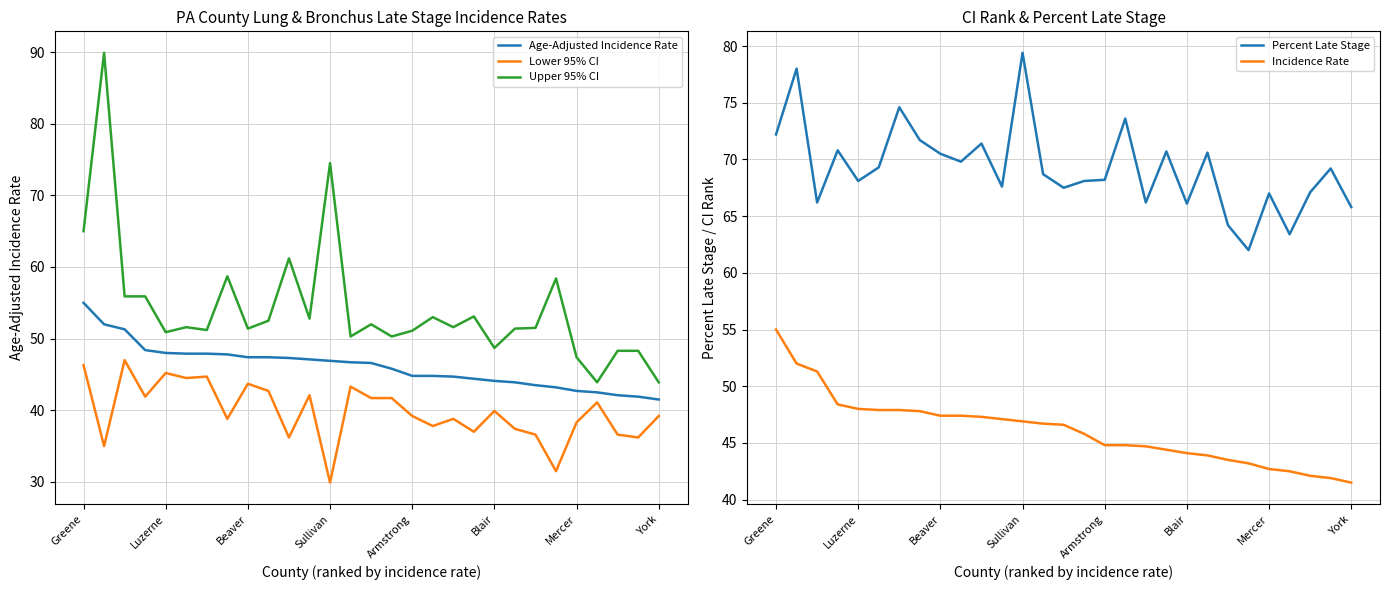

How many lines are shown in the chart?

5